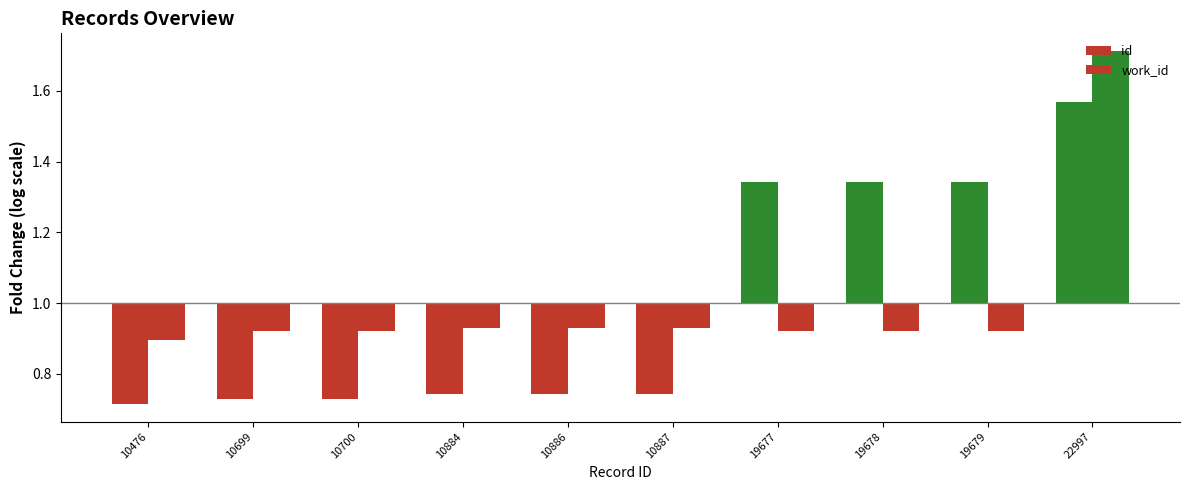

The value of id at 19678 is 0.2. True or false?

False